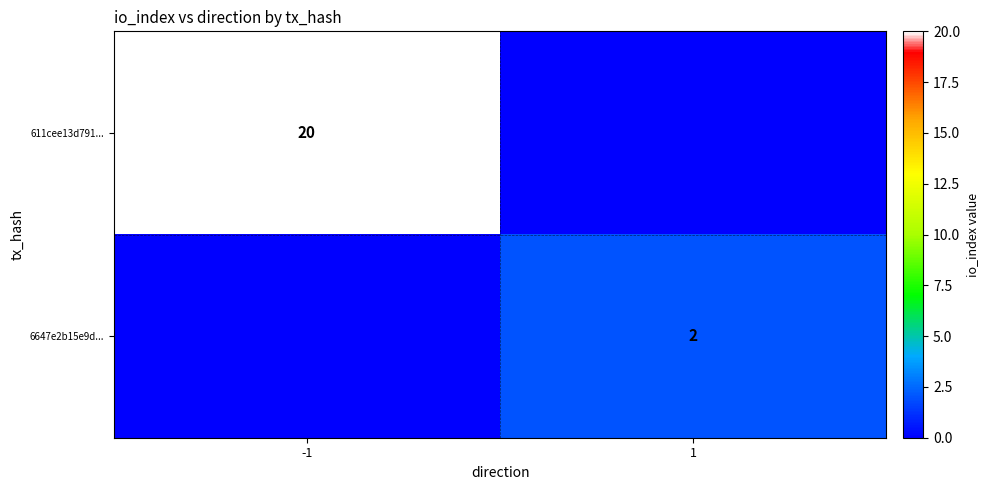

Is it true that 6647e2b15e9d... equals 1 at 1?

False